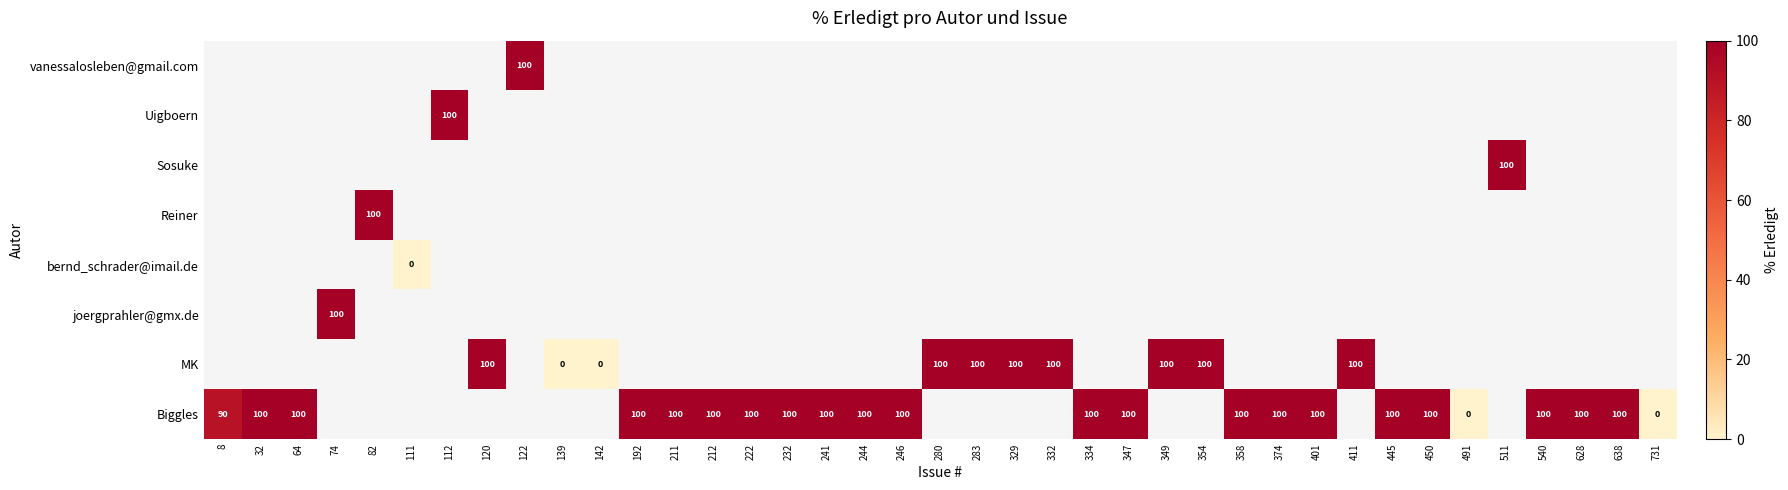

Count the number of categories in the chart.

39